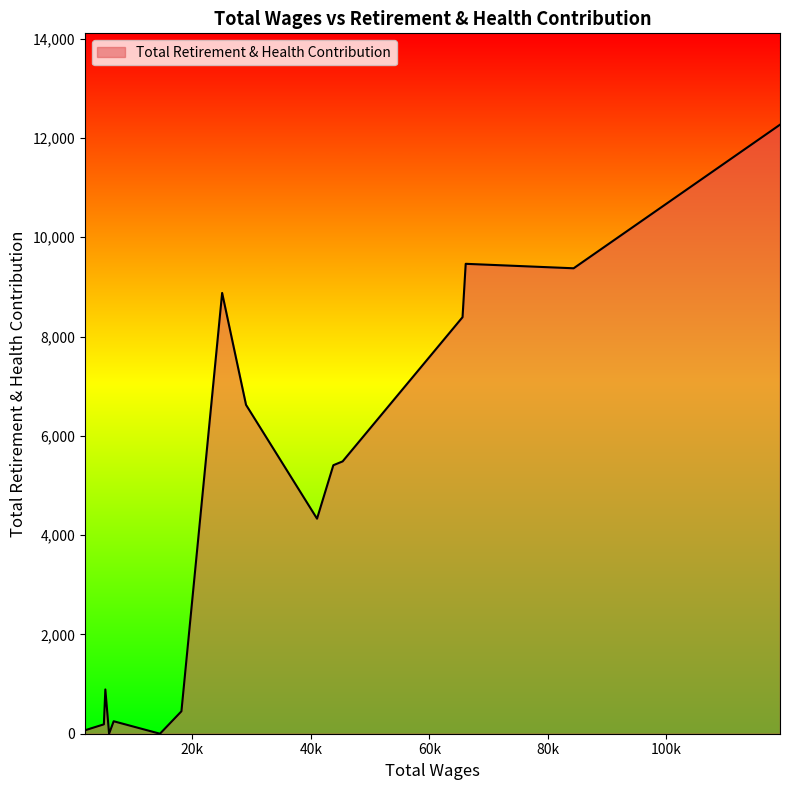

What is the maximum value shown in the chart?

12266